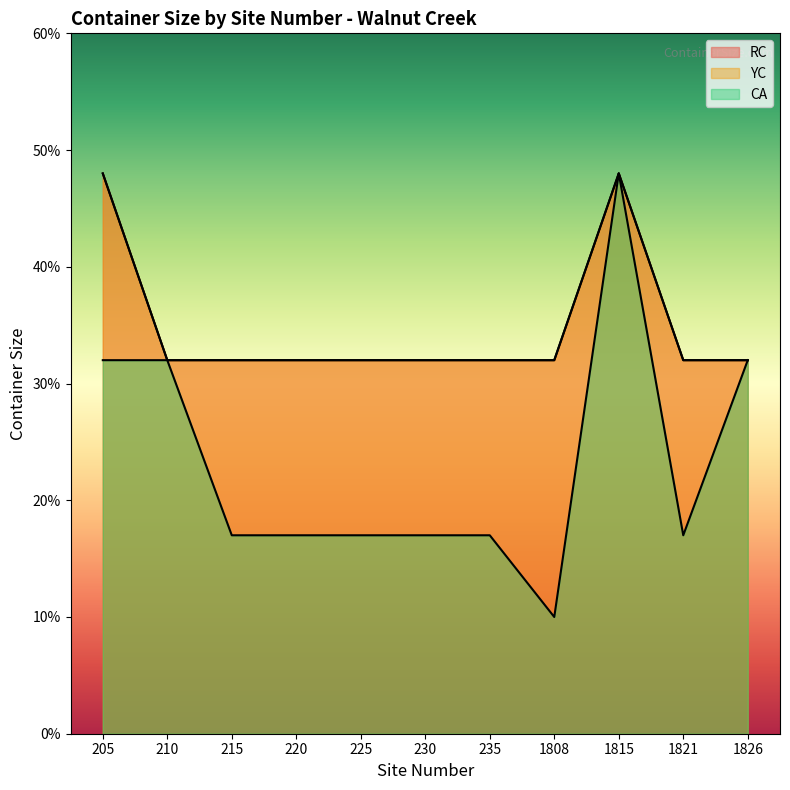

Does the chart display data point markers on the line(s)?

No